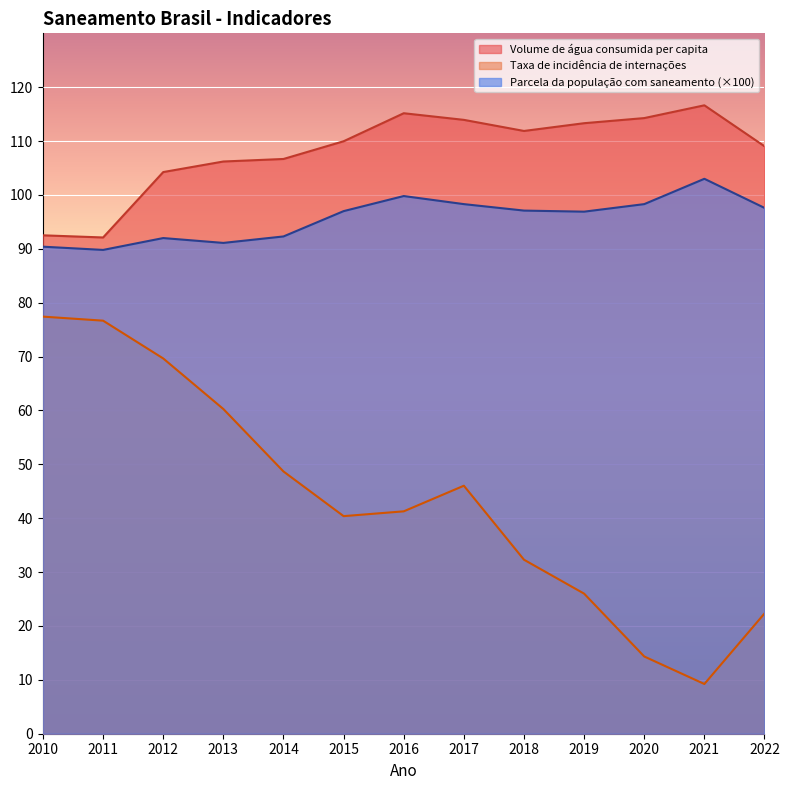

List the series in order of their overall mean, highest first.

Volume de água consumida per capita, Parcela da população com saneamento (×100), Taxa de incidência de internações